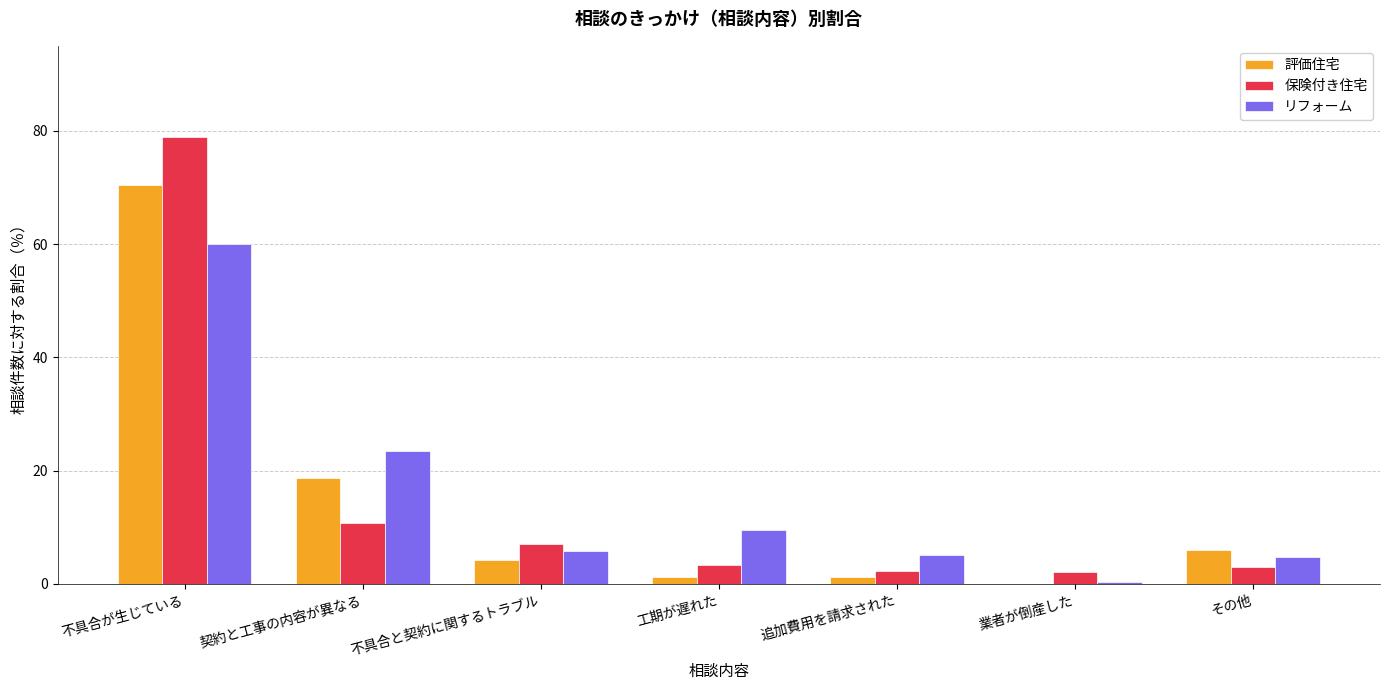

Are the bars horizontal?

No